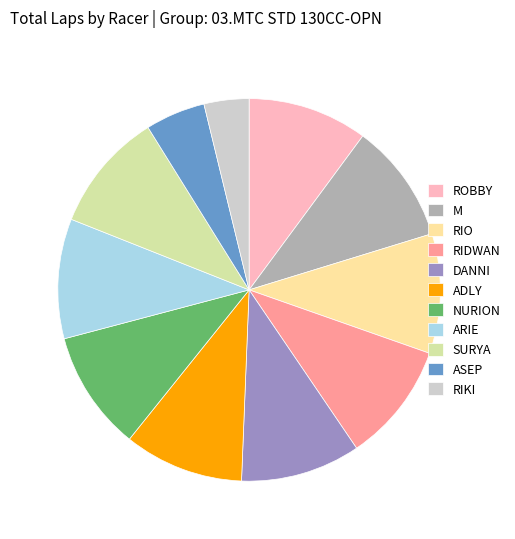

Approximately how many times larger is the value at ROBBY compared to SURYA?

1.0